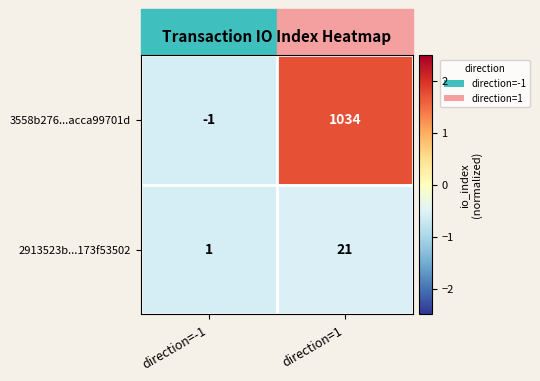

At which label is 2913523b...173f53502 closest to 11?

direction=-1